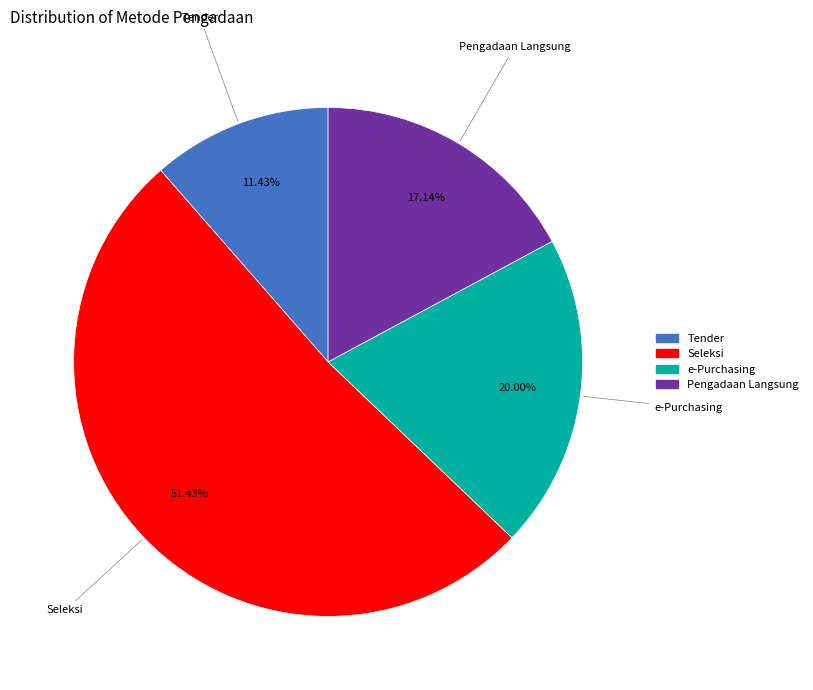

Does any single category account for the majority?

Yes